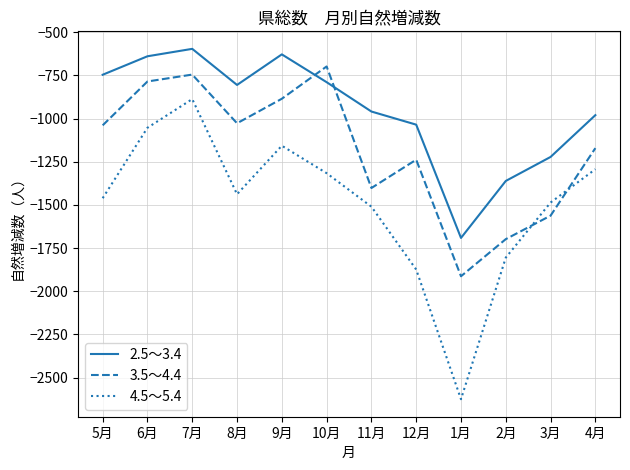

What is the average value of the 3.5～4.4 series?

-1180